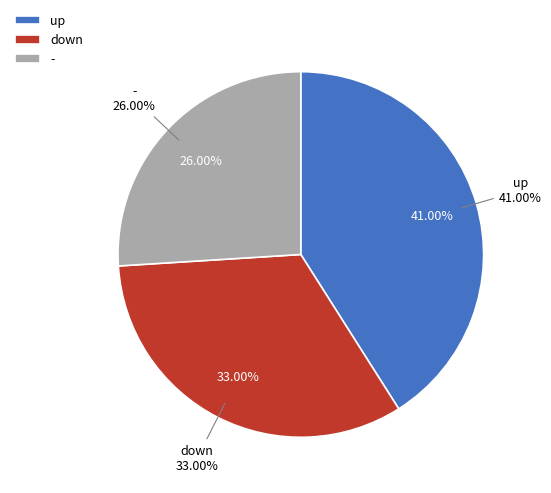

To the nearest percent, what is the average slice percentage?

33%